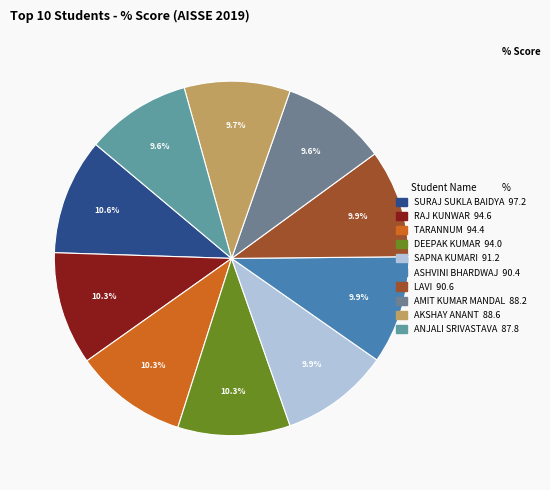

How many slices are in this pie chart?

10